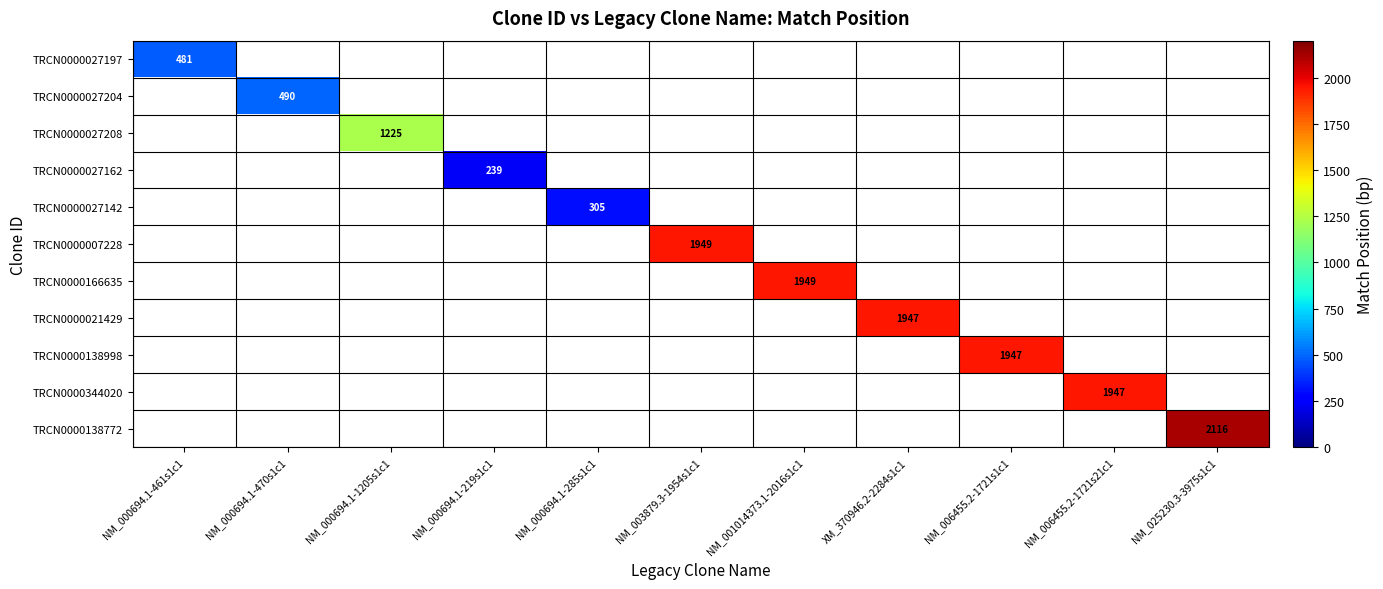

True or false: TRCN0000138772 has a value of 2116 at NM_025230.3-3975s1c1.

True